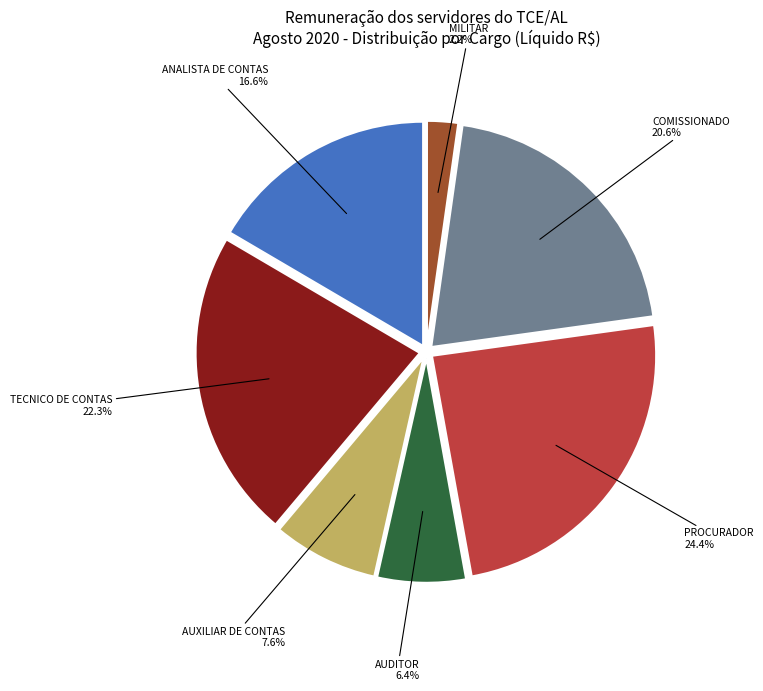

Rank the categories by value from lowest to highest.

MILITAR, AUDITOR, AUXILIAR DE CONTAS, ANALISTA DE CONTAS, COMISSIONADO, TECNICO DE CONTAS, PROCURADOR